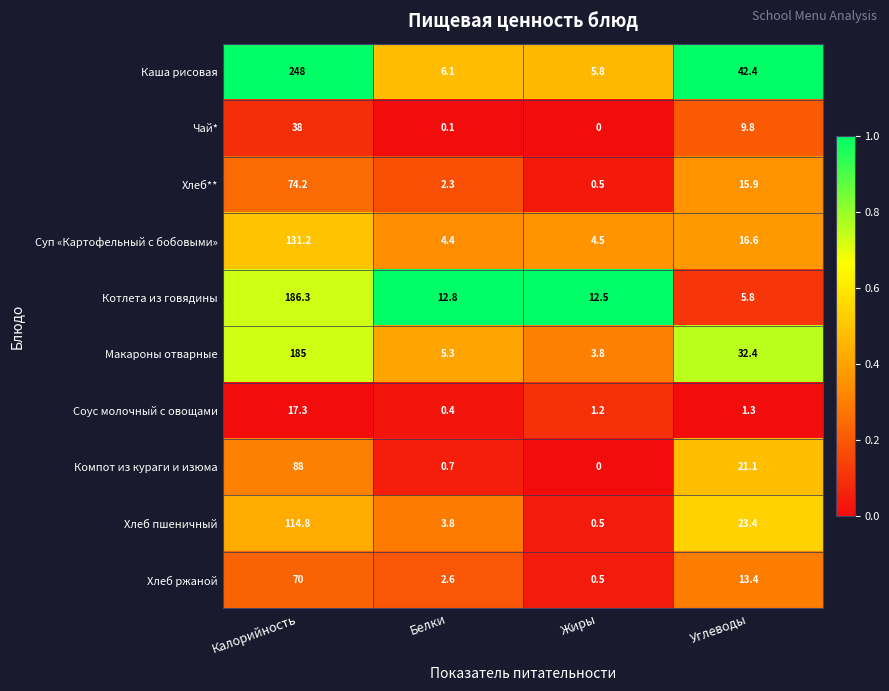

The value of Компот из кураги и изюма at Калорийность is 156.2. True or false?

False